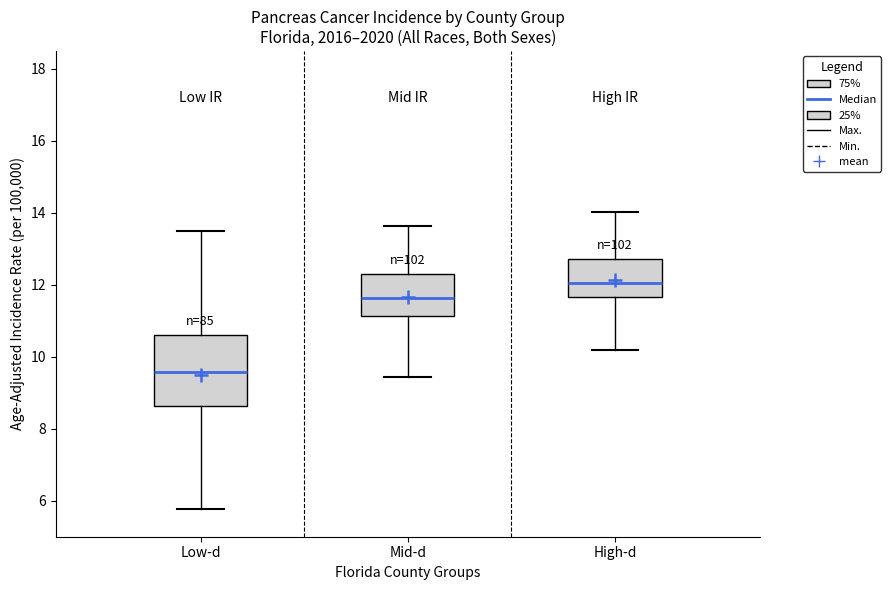

Which box's median line is the lowest?

Low-d